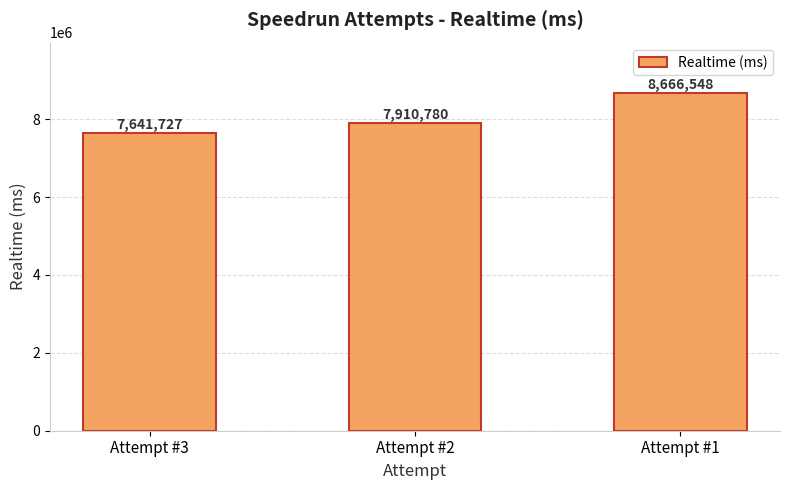

What is the sum of the values at Attempt #2 and Attempt #1?

16577328